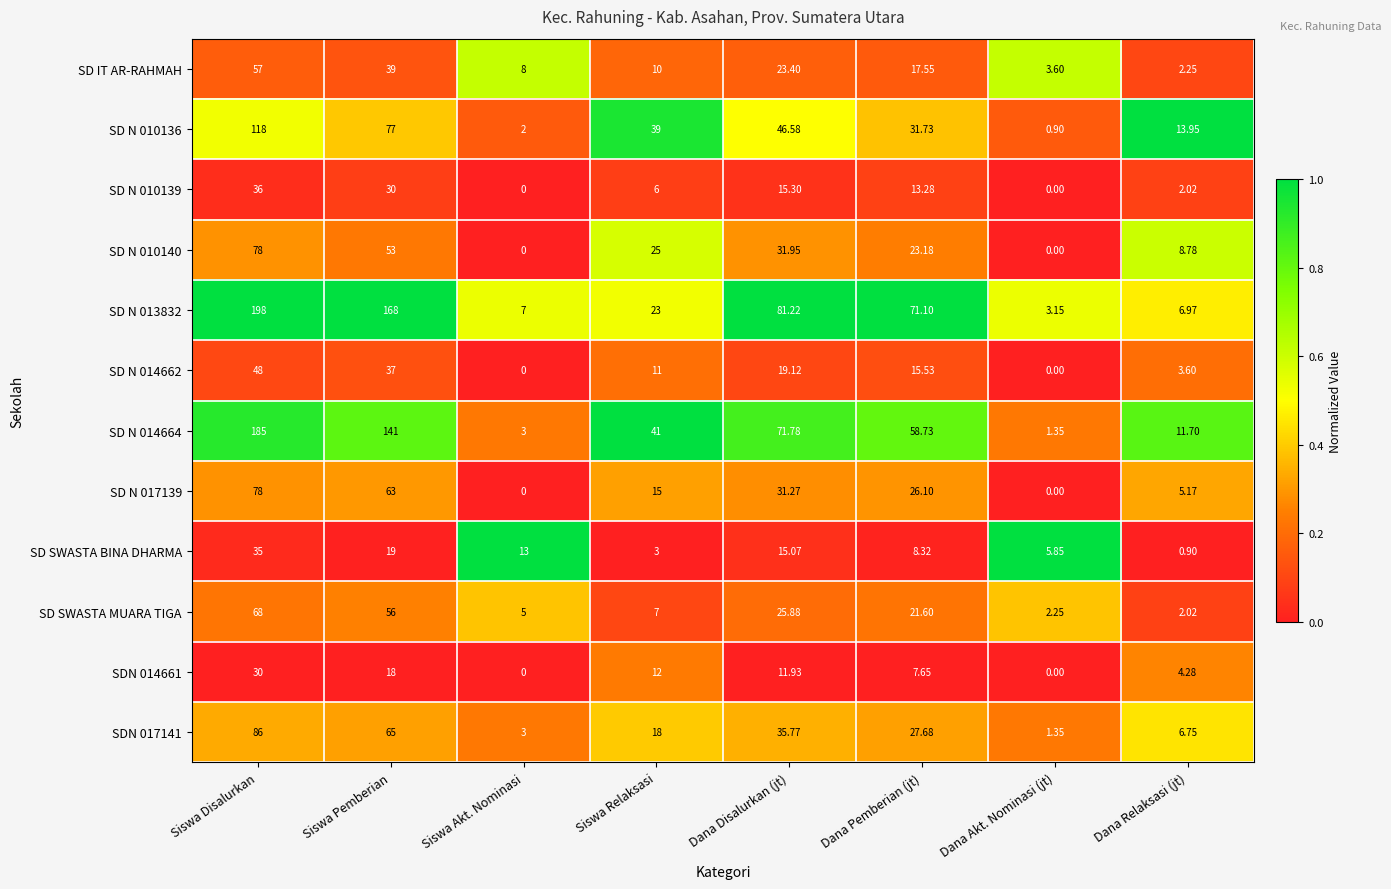

How many series are shown in this chart?

12